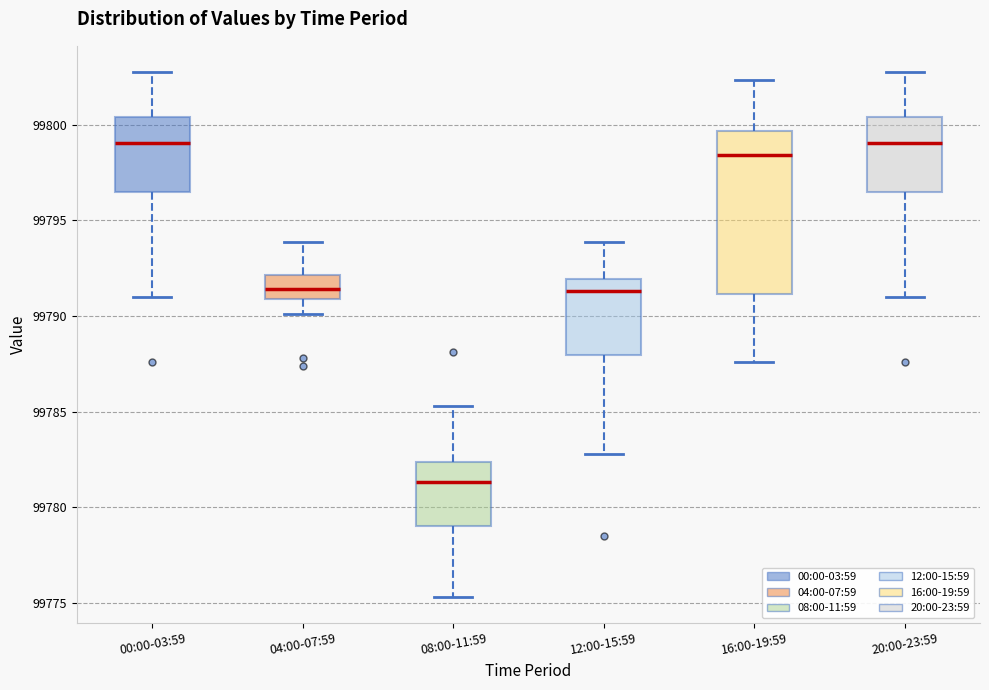

Reading left to right, read every box against the y-axis: the position of its median line, the range the box covers, and the ends of its whiskers. The values are not printed on the chart, so give them approximately, as read against the axis.

00:00-03:59: median 99799.0, box 99796.5 to 99800.5, whiskers 99791.0 to 99803.0
04:00-07:59: median 99791.5, box 99791.0 to 99792.0, whiskers 99790.0 to 99794.0
08:00-11:59: median 99781.5, box 99779.0 to 99782.5, whiskers 99775.5 to 99785.5
12:00-15:59: median 99791.5, box 99788.0 to 99792.0, whiskers 99783.0 to 99794.0
16:00-19:59: median 99798.5, box 99791.0 to 99799.5, whiskers 99787.5 to 99802.5
20:00-23:59: median 99799.0, box 99796.5 to 99800.5, whiskers 99791.0 to 99803.0